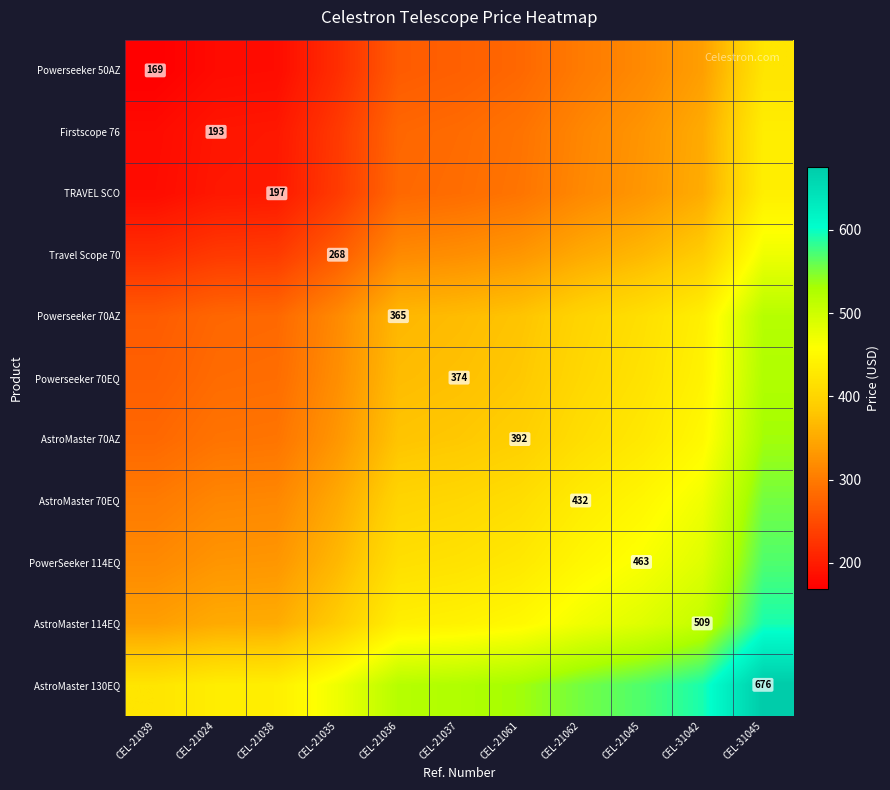

What value does the AstroMaster 114EQ series have at CEL-21024?

350.9